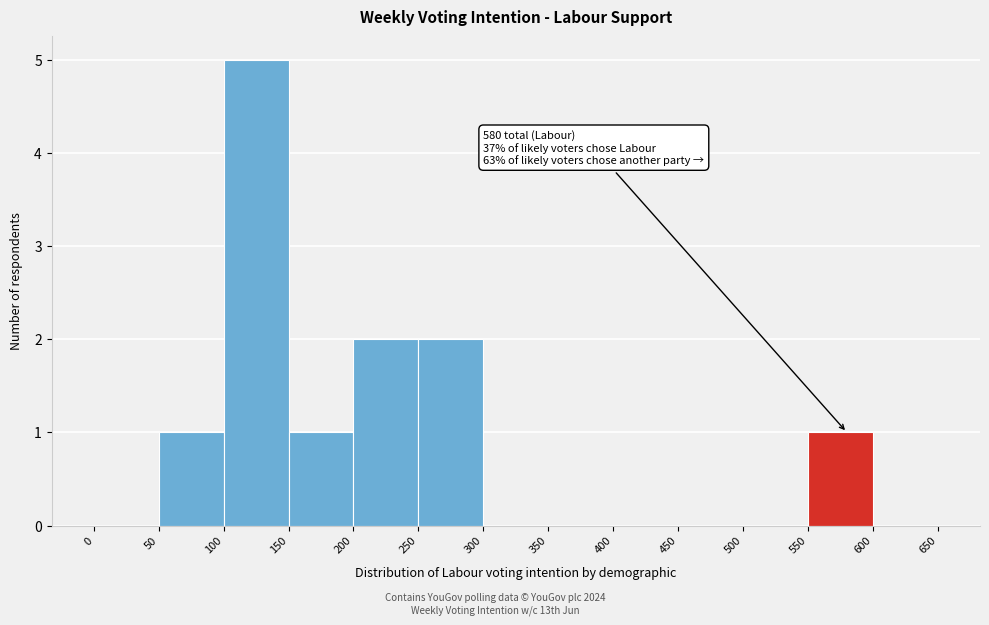

Which range on the x-axis has the tallest bar?

100 to 150